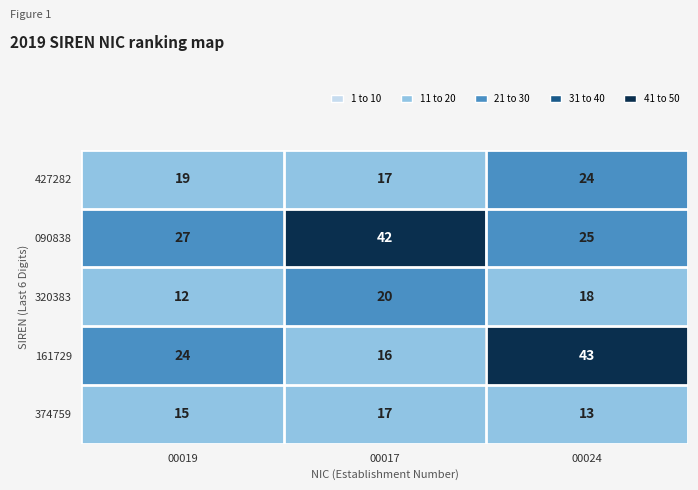

What is the difference between the 161729 values at 00024 and 00017?

27